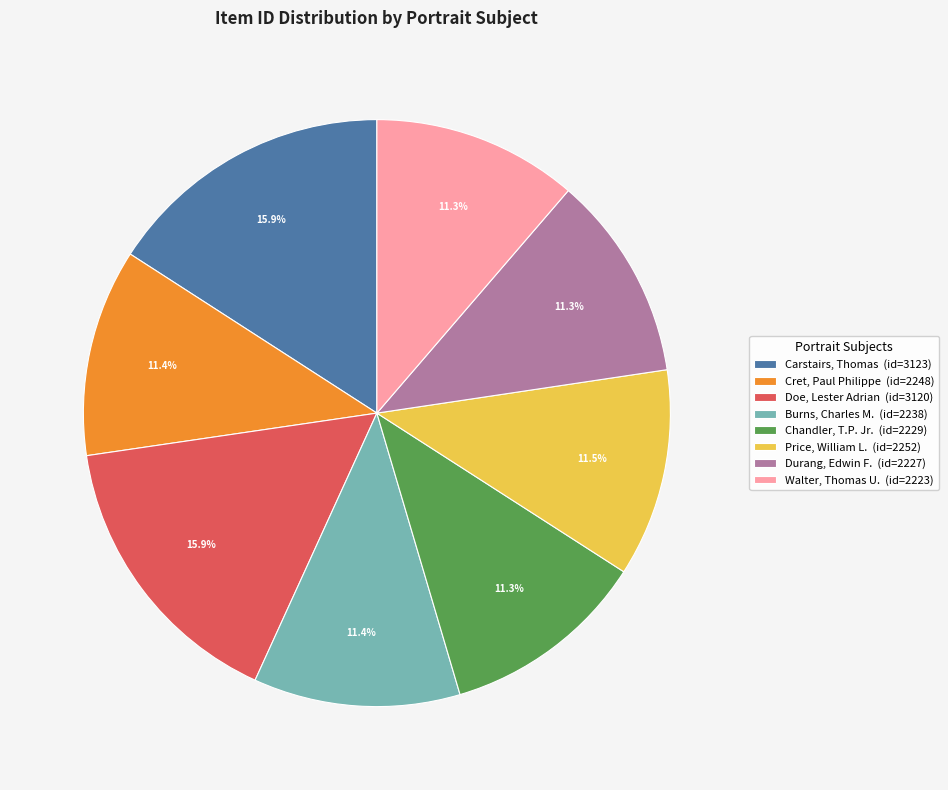

Combined, do Chandler, T.P. Jr. (id=2229) and Cret, Paul Philippe (id=2248) account for over 50%?

No